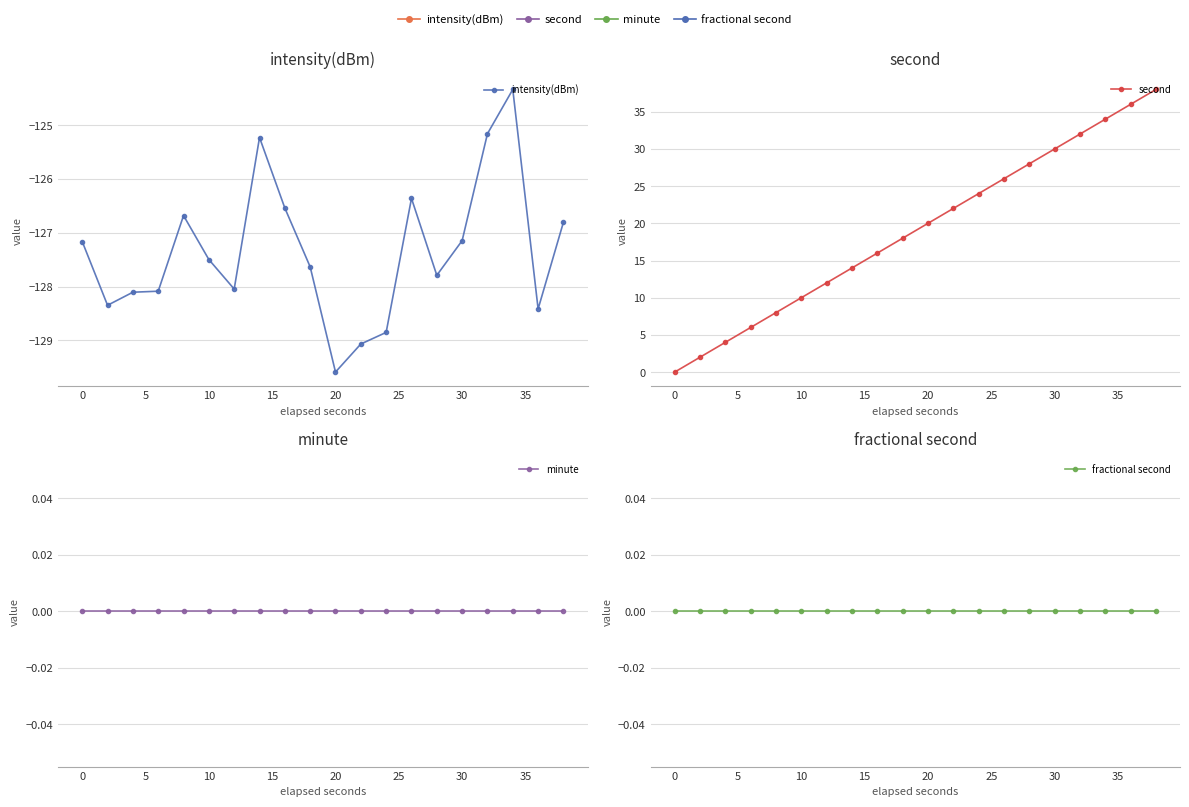

True or false: minute has more than 0 interior local peaks.

False